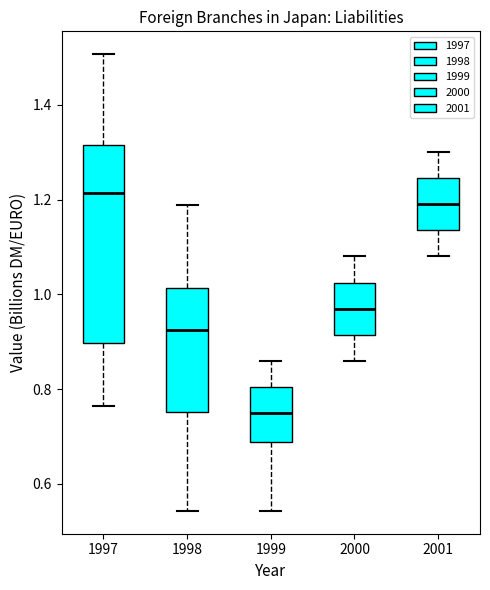

Reading left to right, read every box against the y-axis: the position of its median line, the range the box covers, and the ends of its whiskers. The values are not printed on the chart, so give them approximately, as read against the axis.

1997: median 1.22, box 0.90 to 1.32, whiskers 0.76 to 1.50
1998: median 0.92, box 0.76 to 1.02, whiskers 0.54 to 1.18
1999: median 0.76, box 0.68 to 0.80, whiskers 0.54 to 0.86
2000: median 0.98, box 0.92 to 1.02, whiskers 0.86 to 1.08
2001: median 1.20, box 1.14 to 1.24, whiskers 1.08 to 1.30